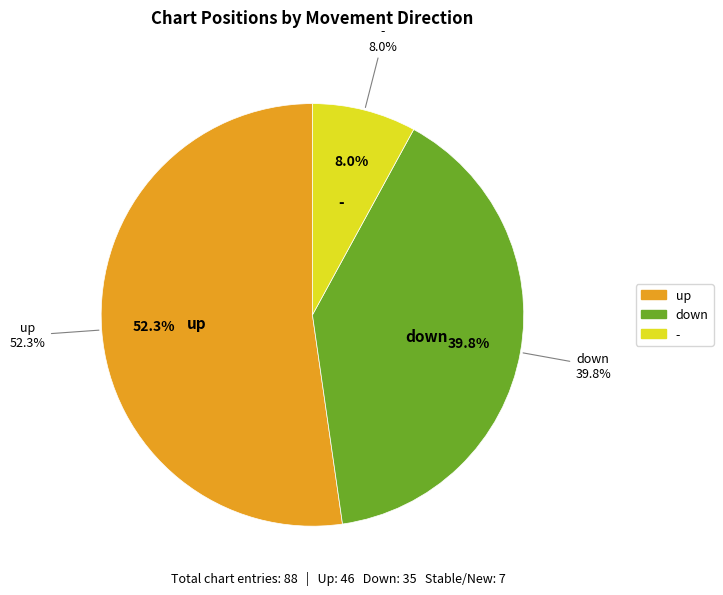

What is the majority slice?

up